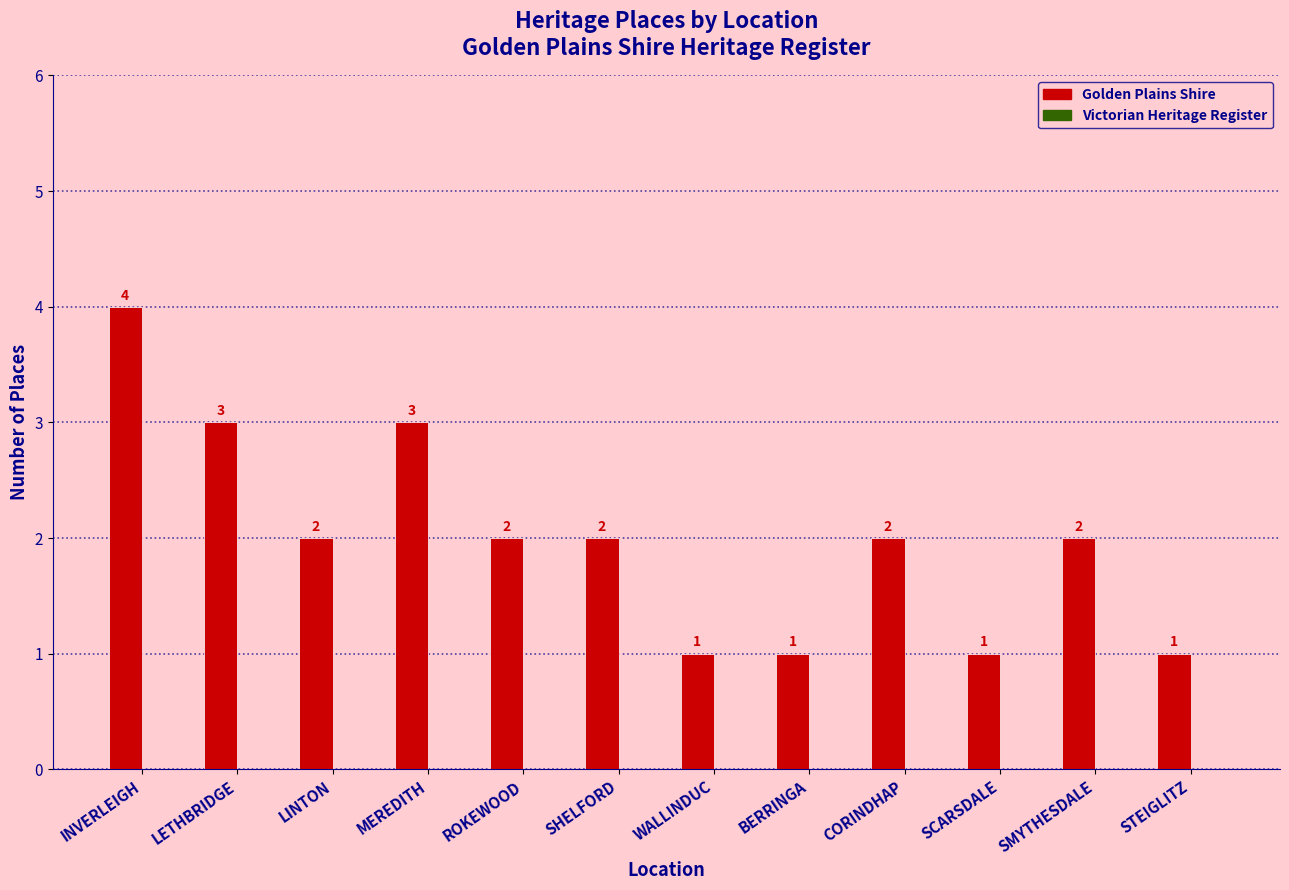

Which label corresponds to the largest value in the chart?

INVERLEIGH